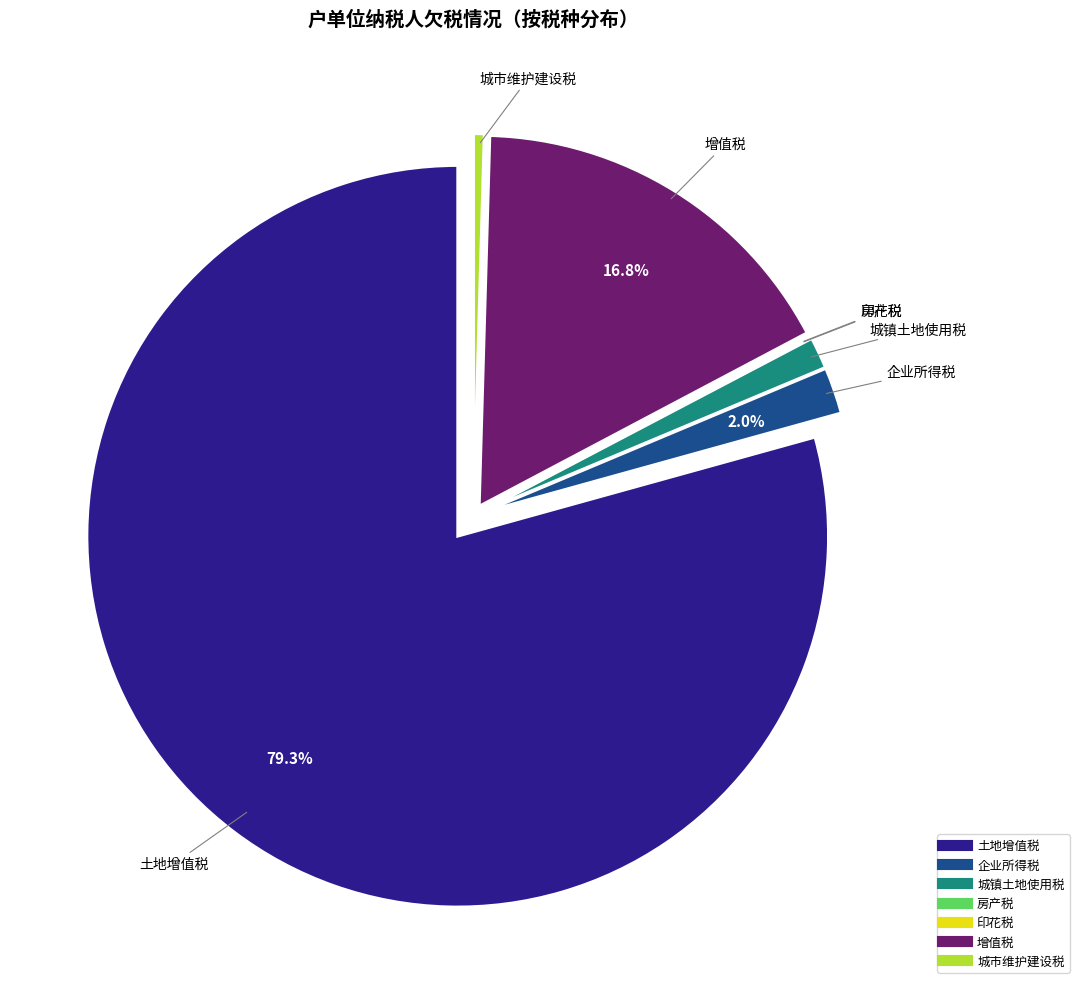

Is there any slice that represents more than half of the pie?

Yes